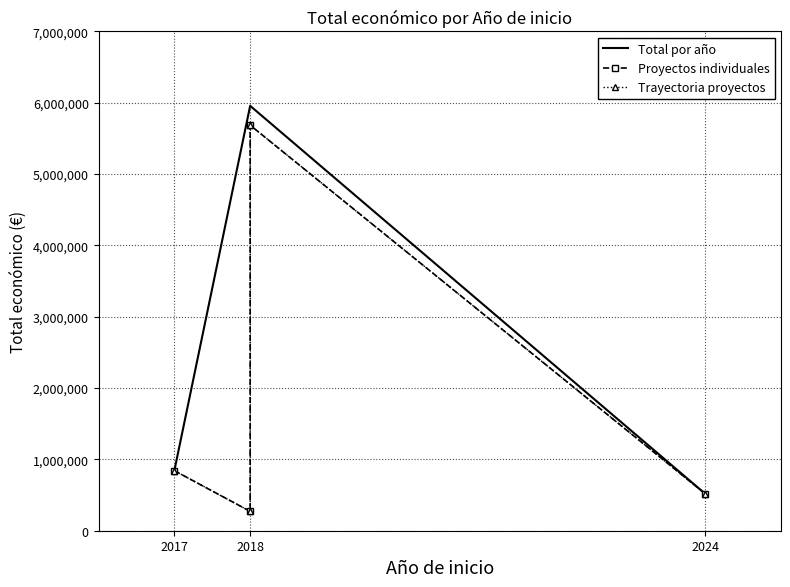

How many interior local peaks (higher than both neighbors) does the data have?

1